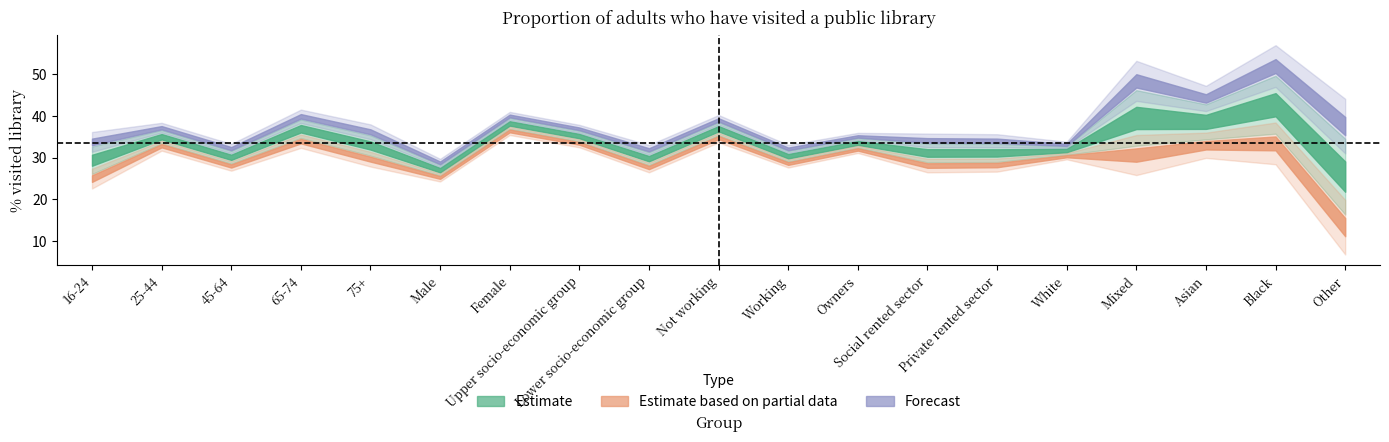

Read the Upper estimate value at Private rented sector.

34.0